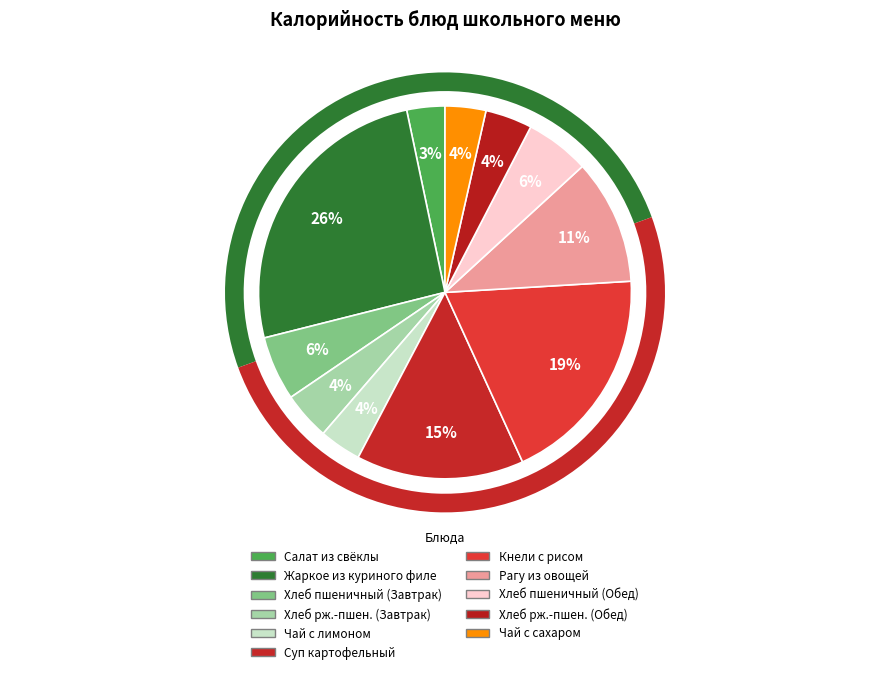

Between ХЛЕБ РЖ.-ПШЕНИЧНЫЙ (Завтрак) and ХЛЕБ ПШЕНИЧНЫЙ (Обед), which is larger?

ХЛЕБ ПШЕНИЧНЫЙ (Обед)